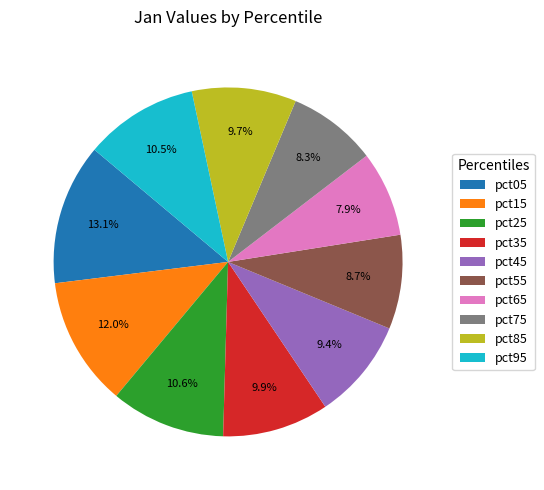

To the nearest percent, what portion does pct85 represent?

10%